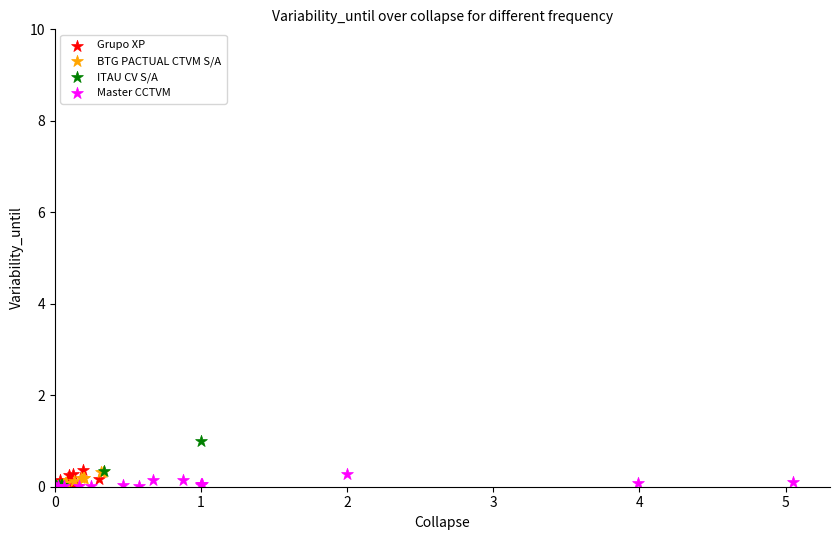

Which series reaches the maximum Y coordinate?

ITAU CV S/A